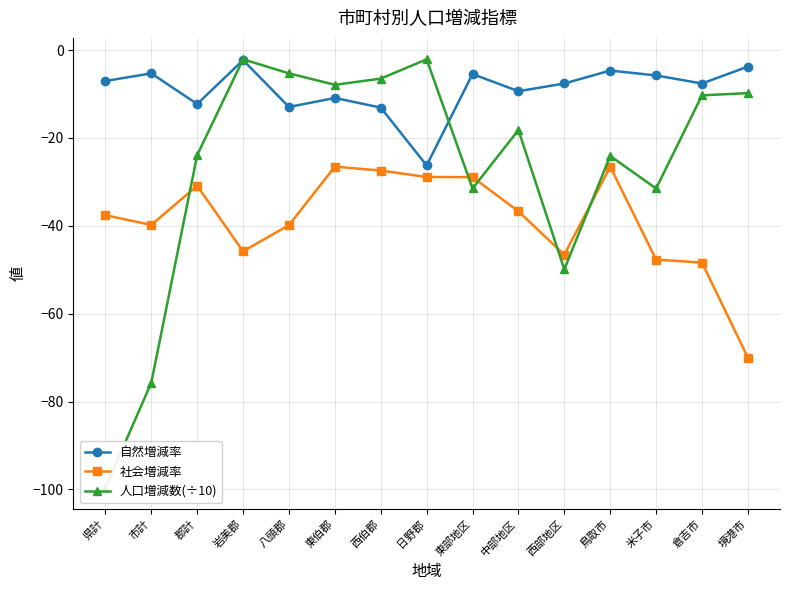

What is the difference between the second highest and second lowest values in the 社会増減率 series?

21.8